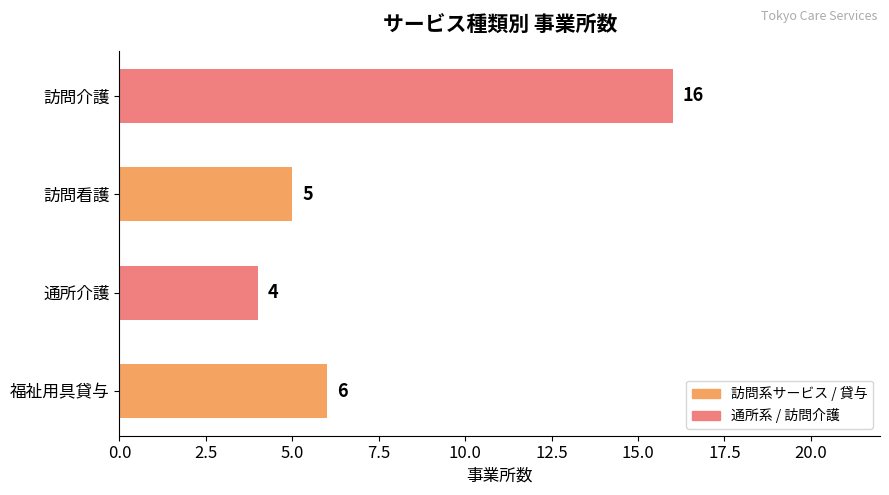

What is the value of the 2nd bar from the top?

5